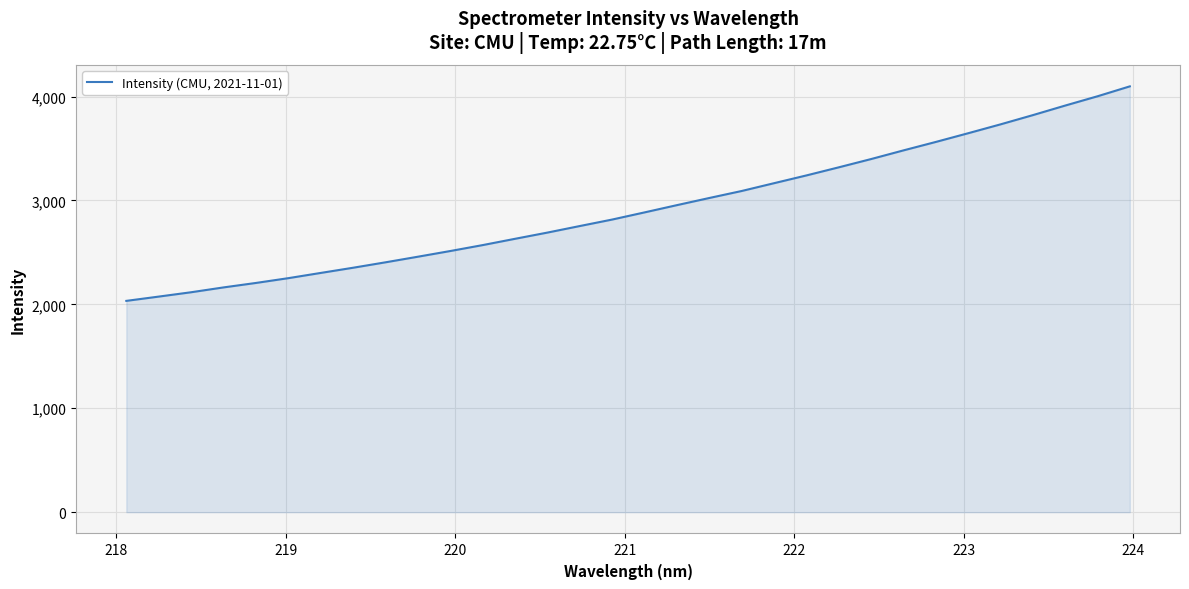

What is the difference between the maximum and minimum values?

2064.6